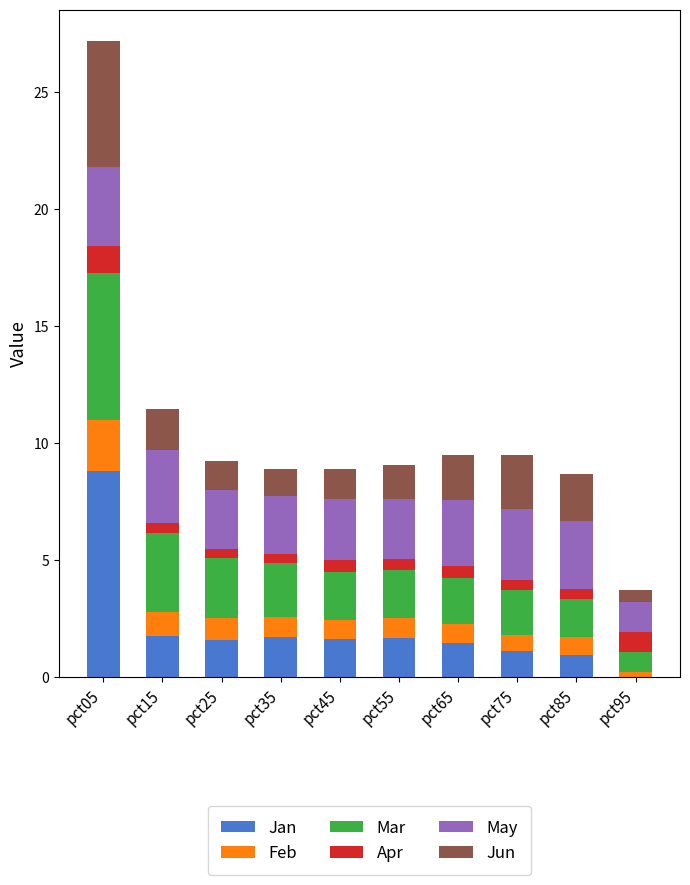

What is the maximum value for Jan?

8.8